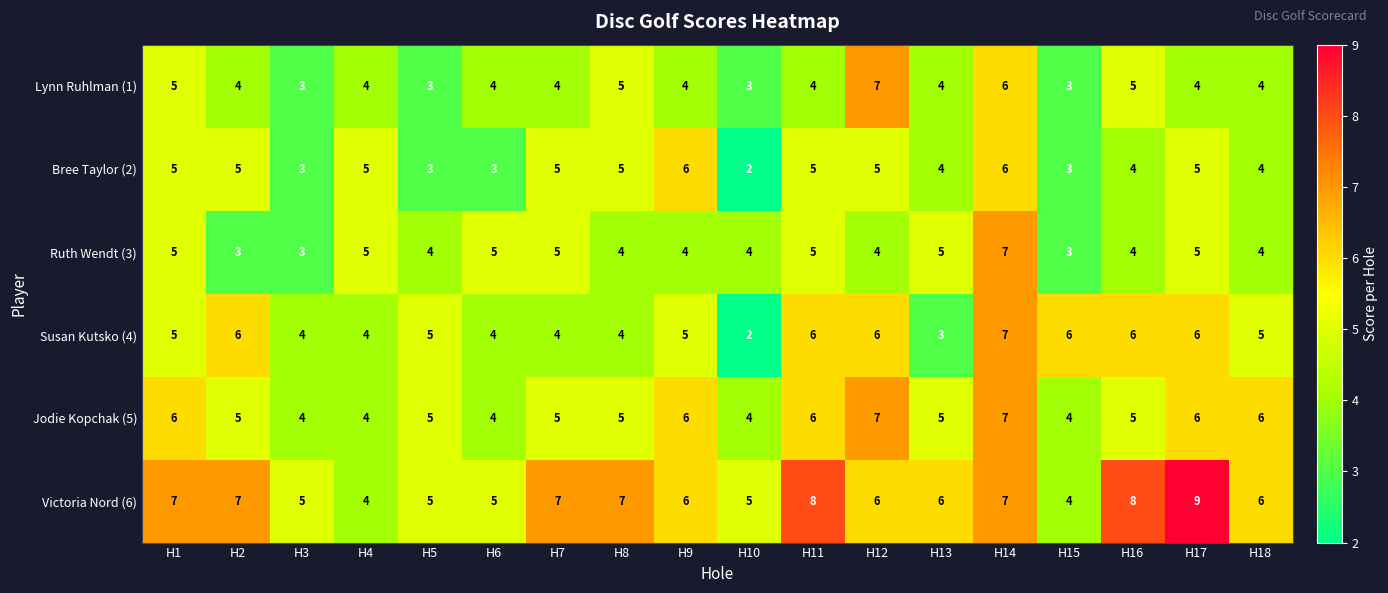

Where does the Ruth Wendt (3) series first go above 4?

H1